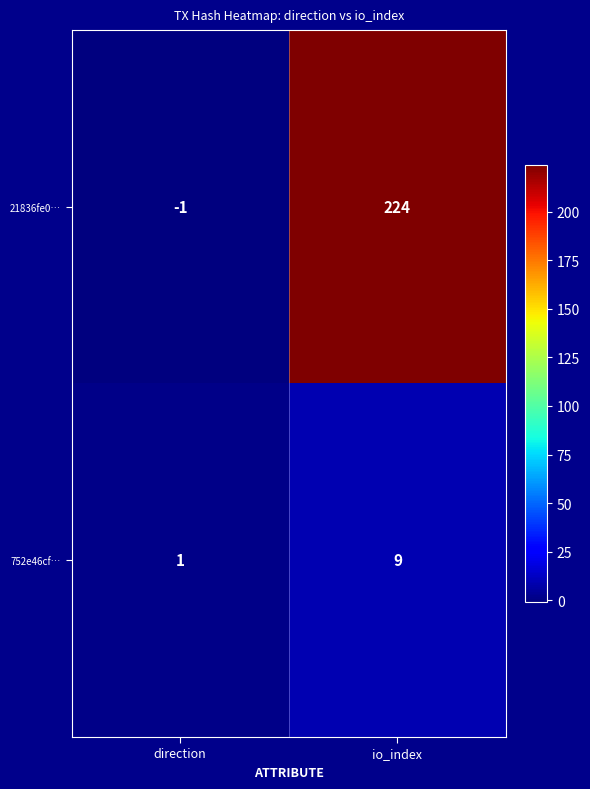

What is the difference between the maximum and minimum values in the 752e46cf… series?

8